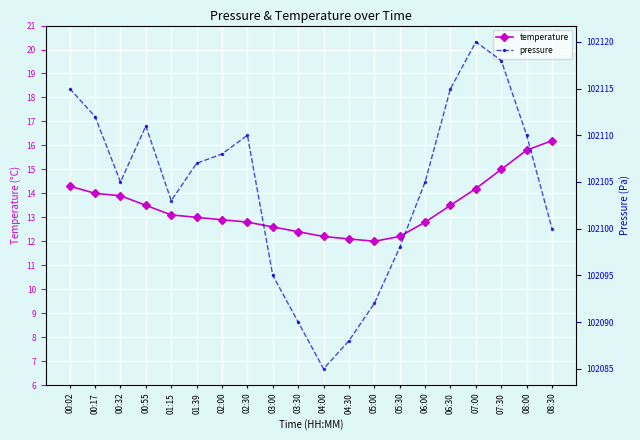

Which label corresponds to the largest value in the chart?

07:00